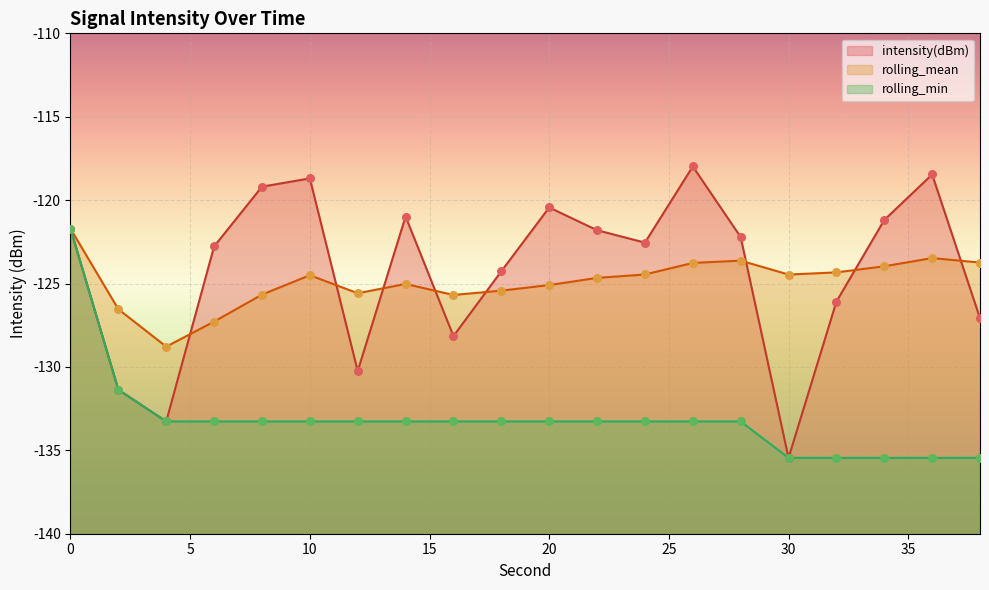

Which series has the largest total across all categories?

intensity(dBm)